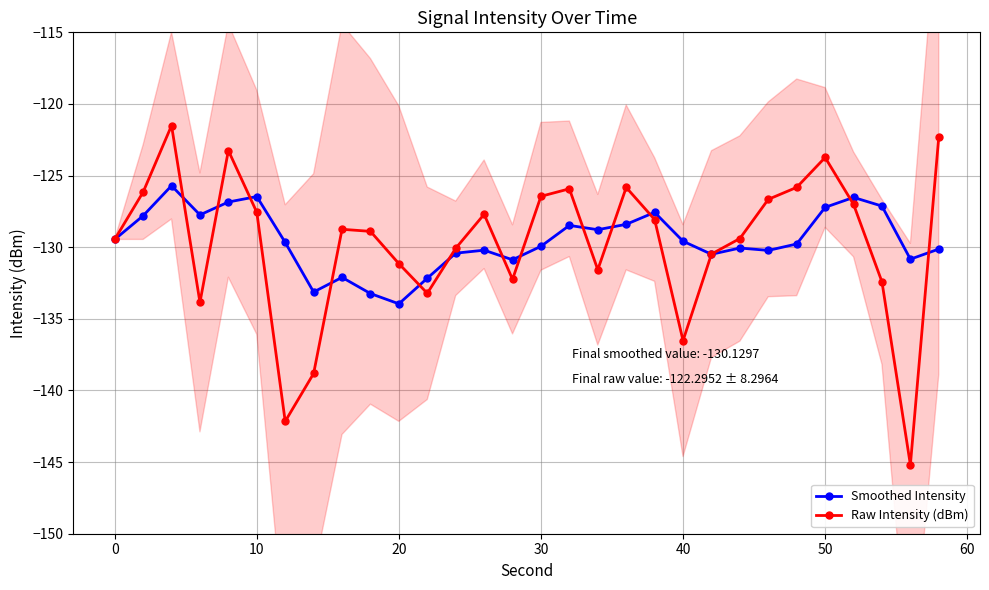

How many lines are shown in the chart?

2